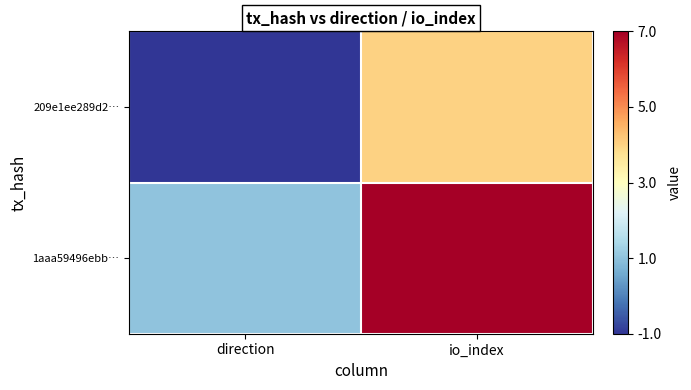

At which category is the sum across all series the highest?

io_index